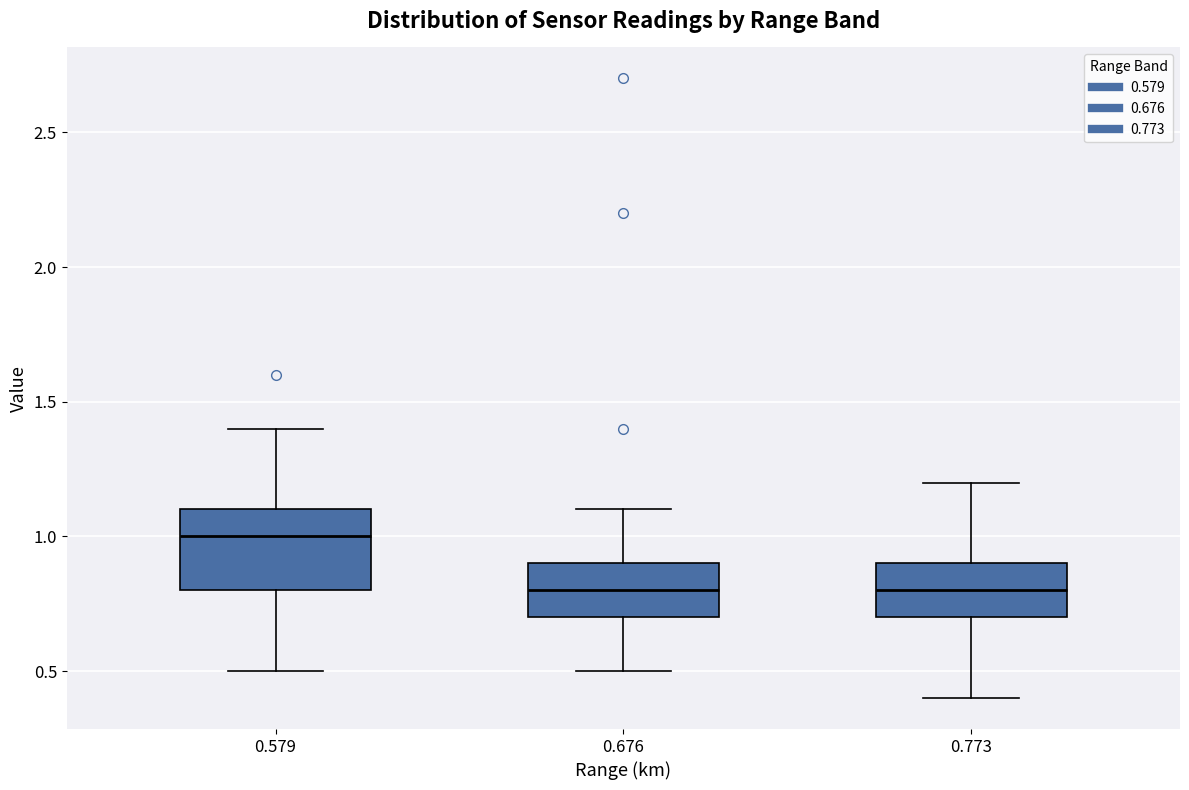

Comparing the boxes themselves (not the whiskers), which one is the tallest?

0.579